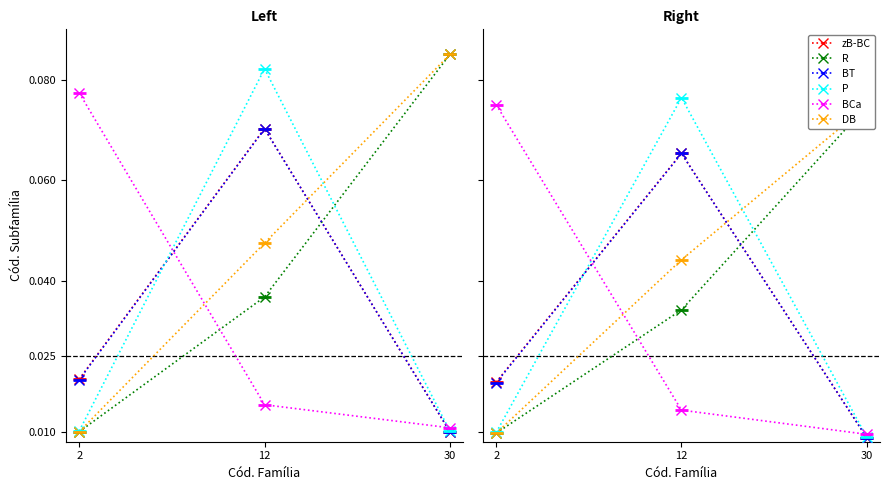

What is the sum of all P values?

0.1